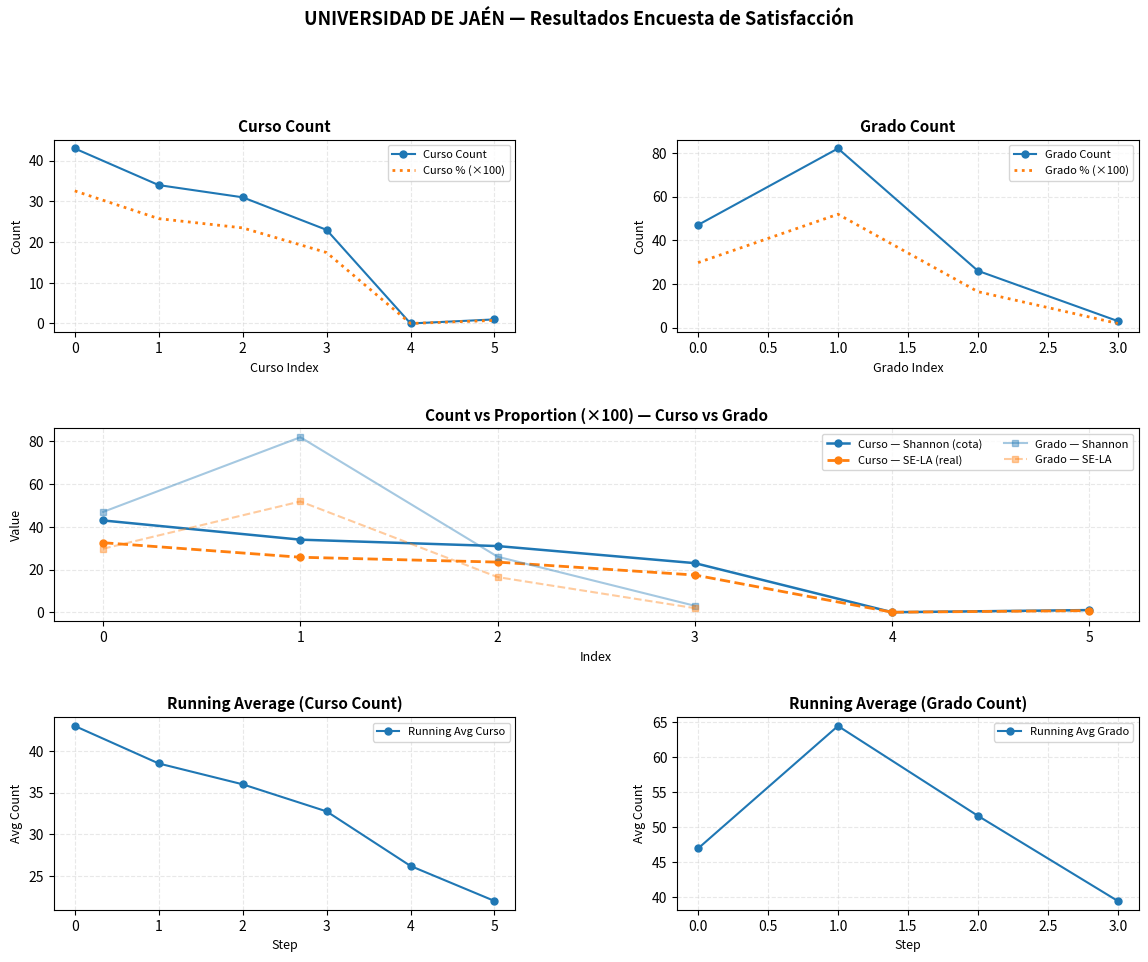

True or false: Curso Proportion has more than 0 interior local peaks.

False